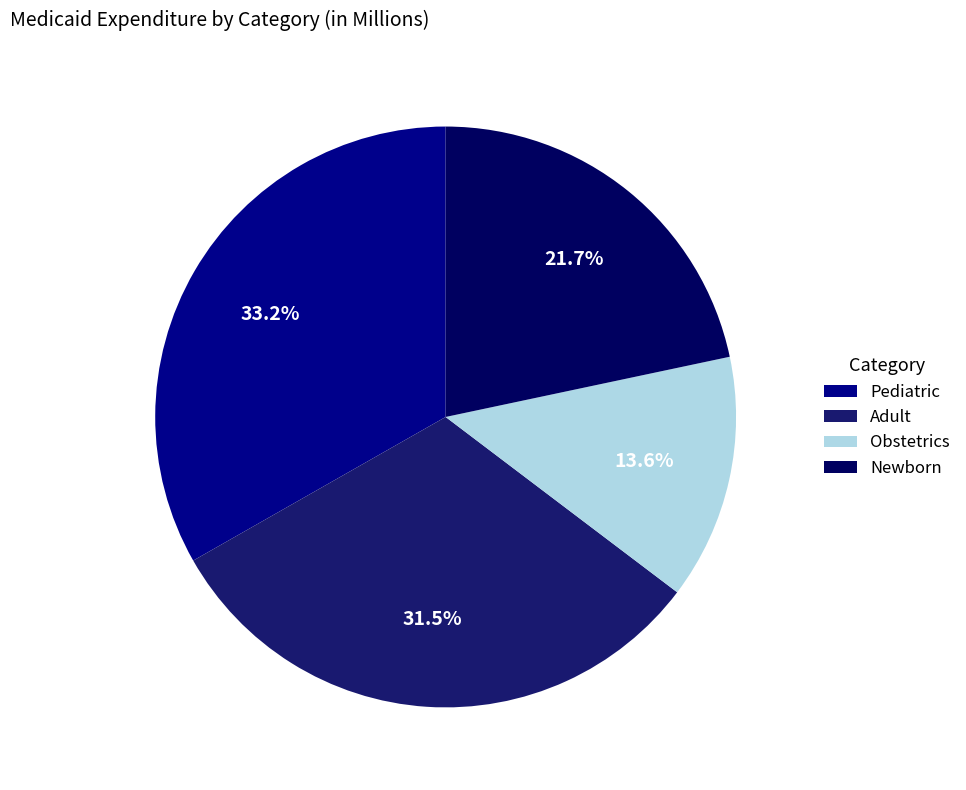

To the nearest percent, what is the difference between the Newborn and Adult slice percentages?

10%